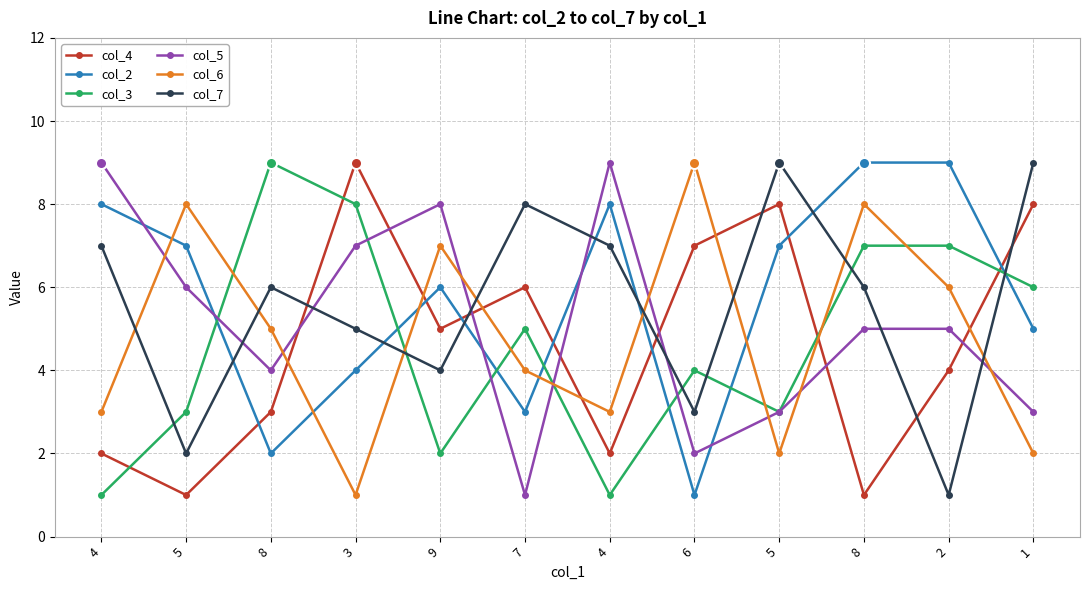

What are all the series names shown in the legend?

col_4, col_2, col_3, col_5, col_6, col_7